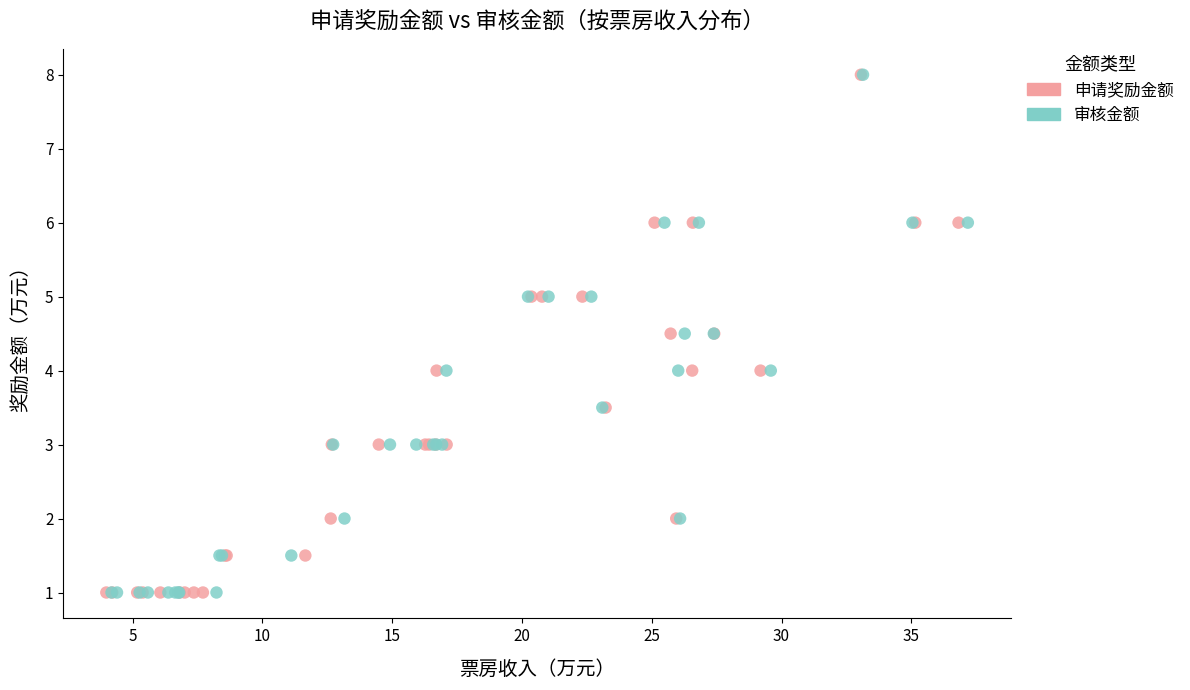

What are all the series names shown in the legend?

申请奖励金额, 审核金额